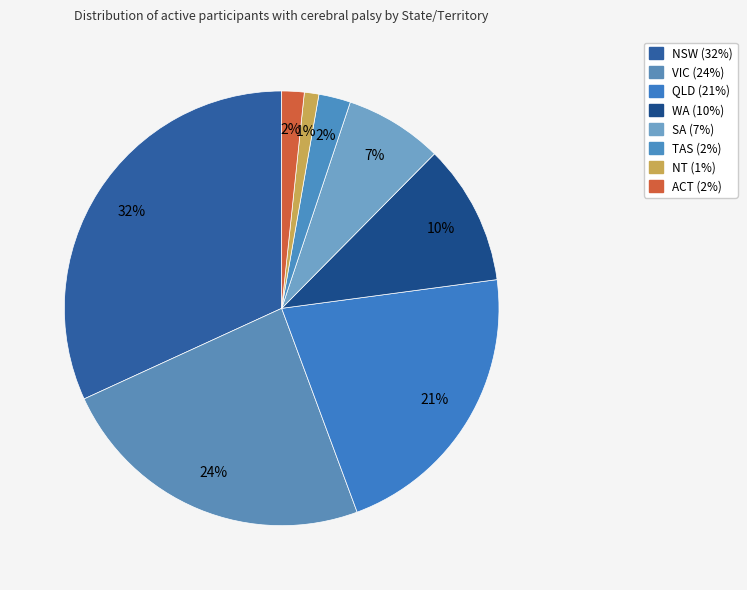

What percentage is the TAS slice, to the nearest percent?

2%